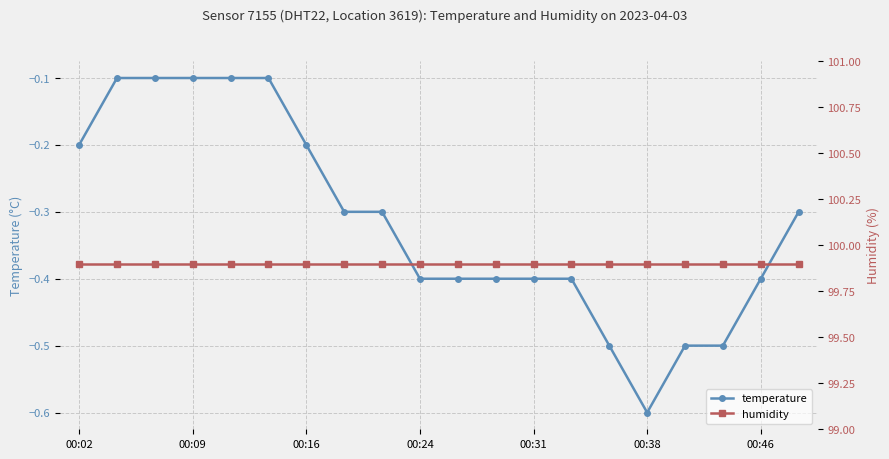

Is it true that temperature equals -0.1 at 00:09?

True